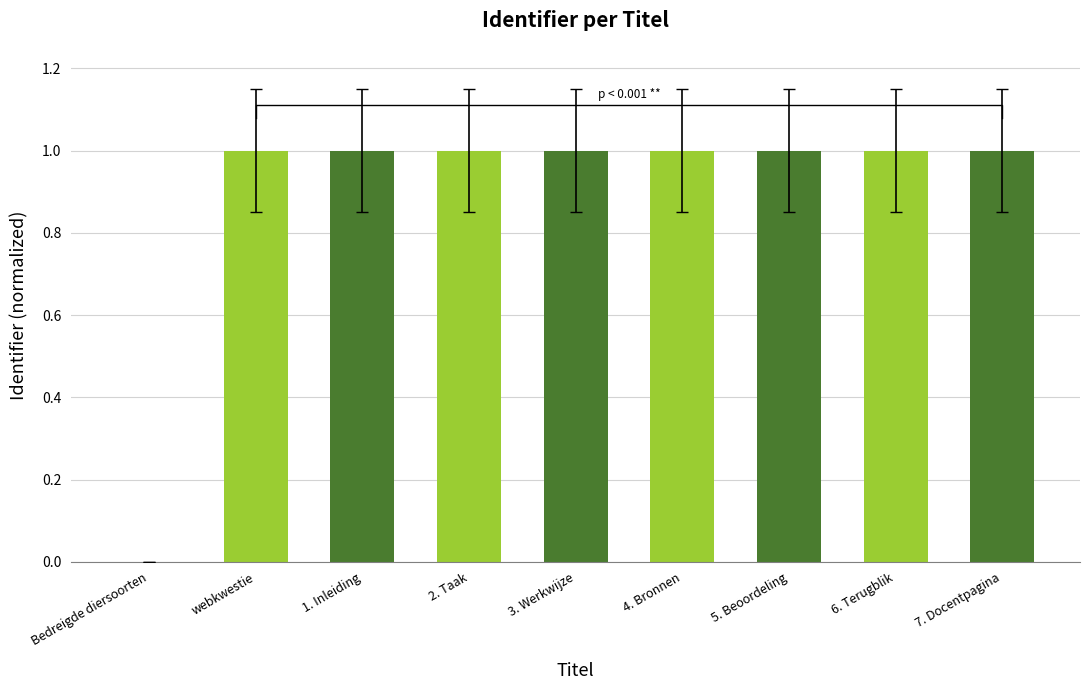

What is the label of the 7th bar from the left?

5. Beoordeling